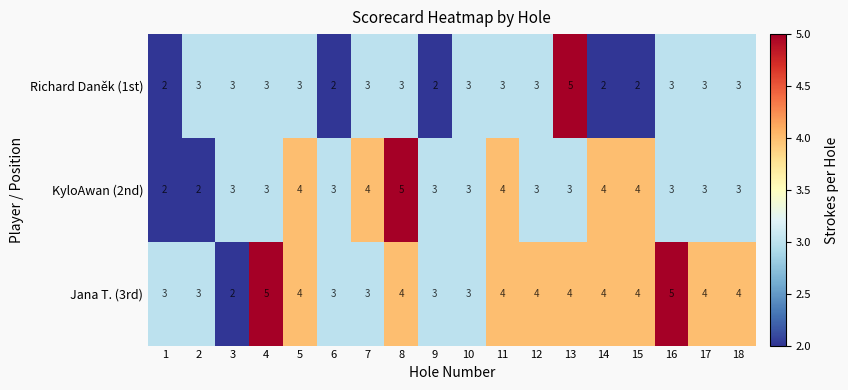

The value of KyloAwan (2nd) at 4 is 3. True or false?

True